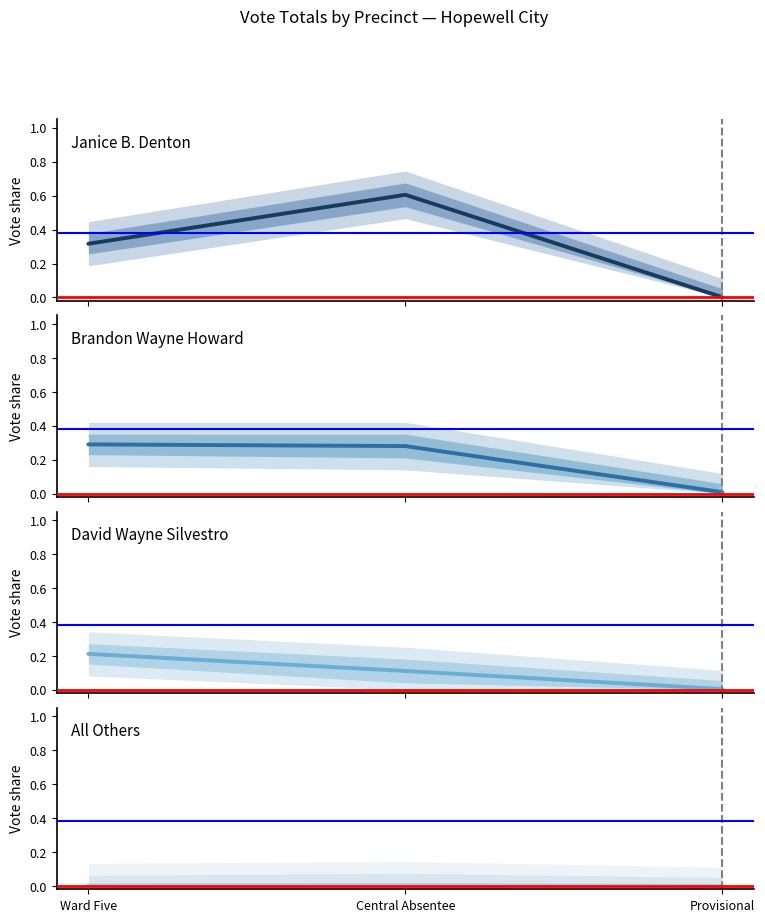

What is the difference between the highest and lowest values at Central Absentee?

0.6